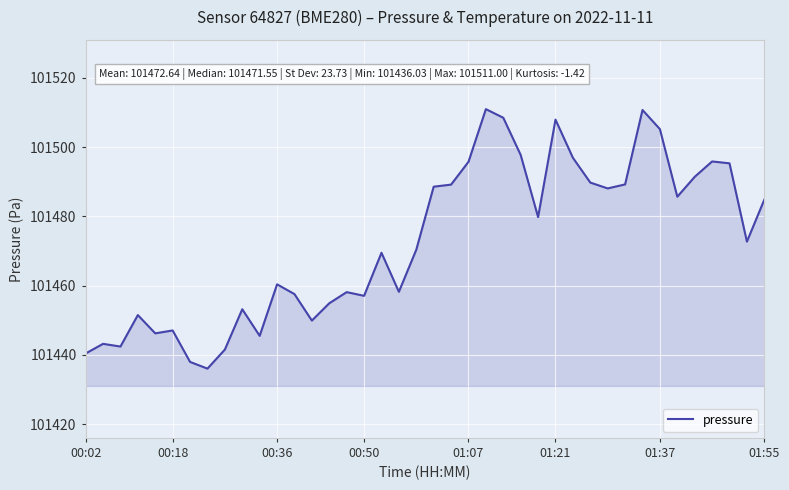

What is the smallest value displayed?

101436.0